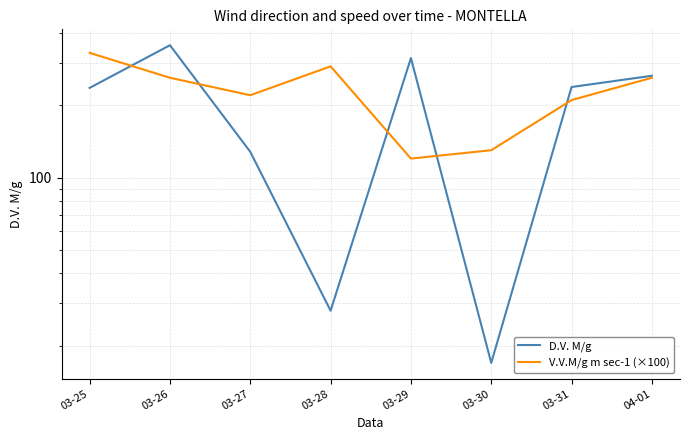

The value of V.V.M/g m sec-1 (×100) at 03-29 is 53.1. True or false?

False